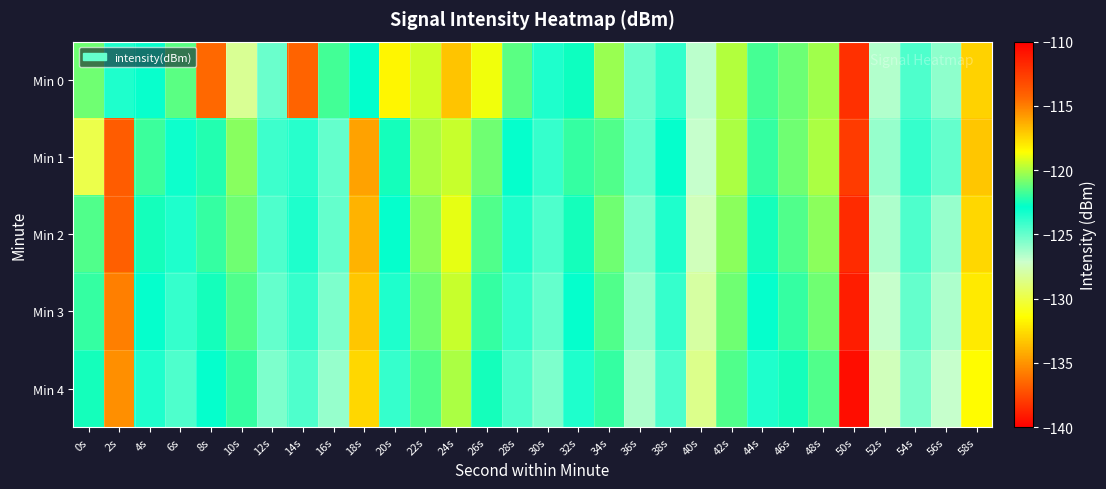

Reading left to right, extract all data points from this chart.

Min 0: 0s=-121.0	2s=-123.5	4s=-123.0	6s=-121.3	8s=-114.4	10s=-128.3	12s=-125.1	14s=-114.2	16s=-121.7	18s=-122.9	20s=-131.7	22s=-119.4	24s=-117.0	26s=-118.8	28s=-121.3	30s=-123.5	32s=-122.6	34s=-120.3	36s=-125.2	38s=-123.9	40s=-126.8	42s=-119.9	44s=-121.7	46s=-121.0	48s=-120.2	50s=-138.3	52s=-126.6	54s=-124.5	56s=-125.9	58s=-117.4
Min 1: 0s=-129.8	2s=-113.9	4s=-121.9	6s=-123.2	8s=-122.3	10s=-120.5	12s=-124.1	14s=-123.7	16s=-124.9	18s=-116.0	20s=-122.5	22s=-120.0	24s=-119.5	26s=-121.0	28s=-123.0	30s=-124.0	32s=-122.0	34s=-121.5	36s=-125.0	38s=-123.0	40s=-127.0	42s=-120.0	44s=-122.0	46s=-121.0	48s=-120.0	50s=-138.0	52s=-126.0	54s=-124.0	56s=-125.0	58s=-117.0
Min 2: 0s=-121.5	2s=-114.0	4s=-122.5	6s=-123.5	8s=-122.0	10s=-121.0	12s=-124.5	14s=-123.5	16s=-125.0	18s=-116.5	20s=-123.0	22s=-120.5	24s=-119.0	26s=-121.5	28s=-123.5	30s=-124.5	32s=-122.5	34s=-121.0	36s=-125.5	38s=-123.5	40s=-127.5	42s=-120.5	44s=-122.5	46s=-121.5	48s=-120.5	50s=-138.5	52s=-126.5	54s=-124.5	56s=-126.0	58s=-117.5
Min 3: 0s=-122.0	2s=-115.0	4s=-123.0	6s=-124.0	8s=-122.5	10s=-121.5	12s=-125.0	14s=-124.0	16s=-125.5	18s=-117.0	20s=-123.5	22s=-121.0	24s=-119.5	26s=-122.0	28s=-124.0	30s=-125.0	32s=-123.0	34s=-121.5	36s=-126.0	38s=-124.0	40s=-128.0	42s=-121.0	44s=-123.0	46s=-122.0	48s=-121.0	50s=-139.0	52s=-127.0	54s=-125.0	56s=-126.5	58s=-118.0
Min 4: 0s=-122.5	2s=-115.5	4s=-123.5	6s=-124.5	8s=-123.0	10s=-122.0	12s=-125.5	14s=-124.5	16s=-126.0	18s=-117.5	20s=-124.0	22s=-121.5	24s=-120.0	26s=-122.5	28s=-124.5	30s=-125.5	32s=-123.5	34s=-122.0	36s=-126.5	38s=-124.5	40s=-128.5	42s=-121.5	44s=-123.5	46s=-122.5	48s=-121.5	50s=-139.5	52s=-127.5	54s=-125.5	56s=-127.0	58s=-118.5